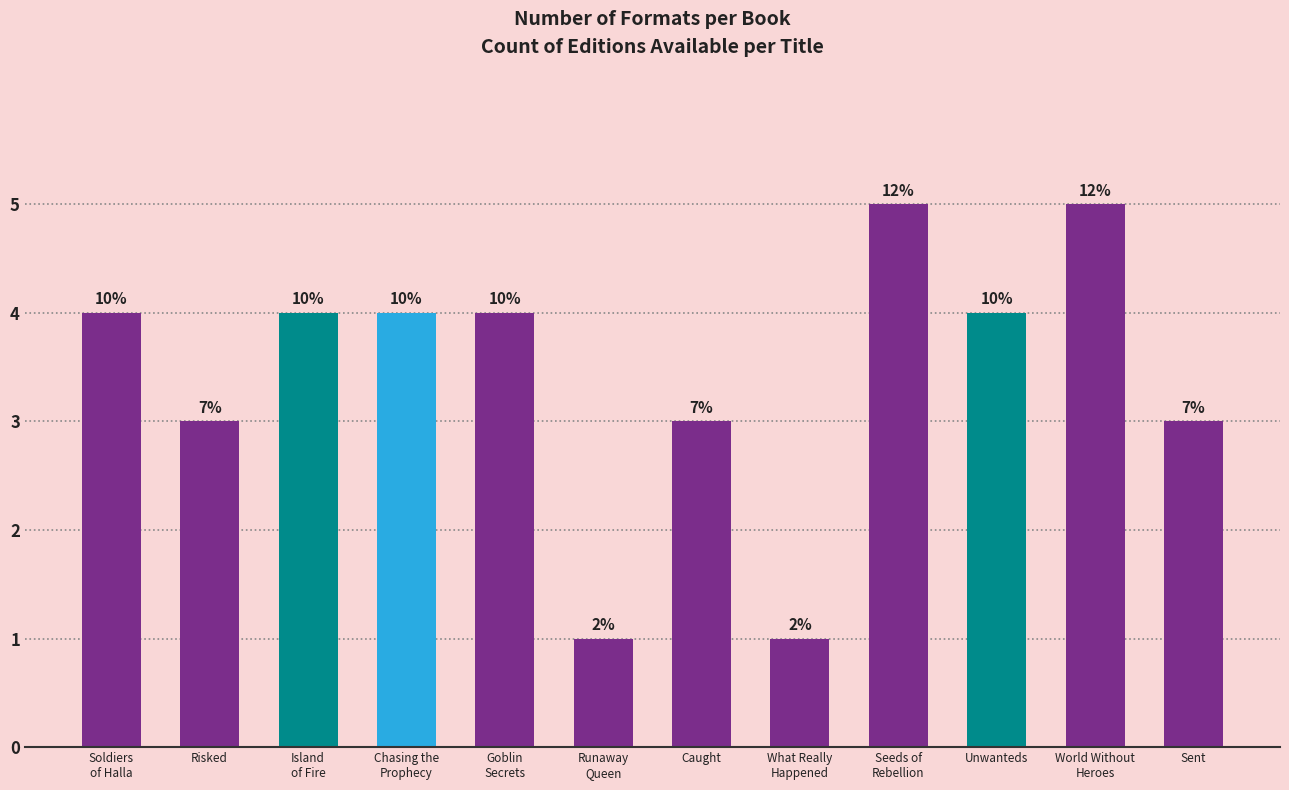

How many bars are there in total?

12